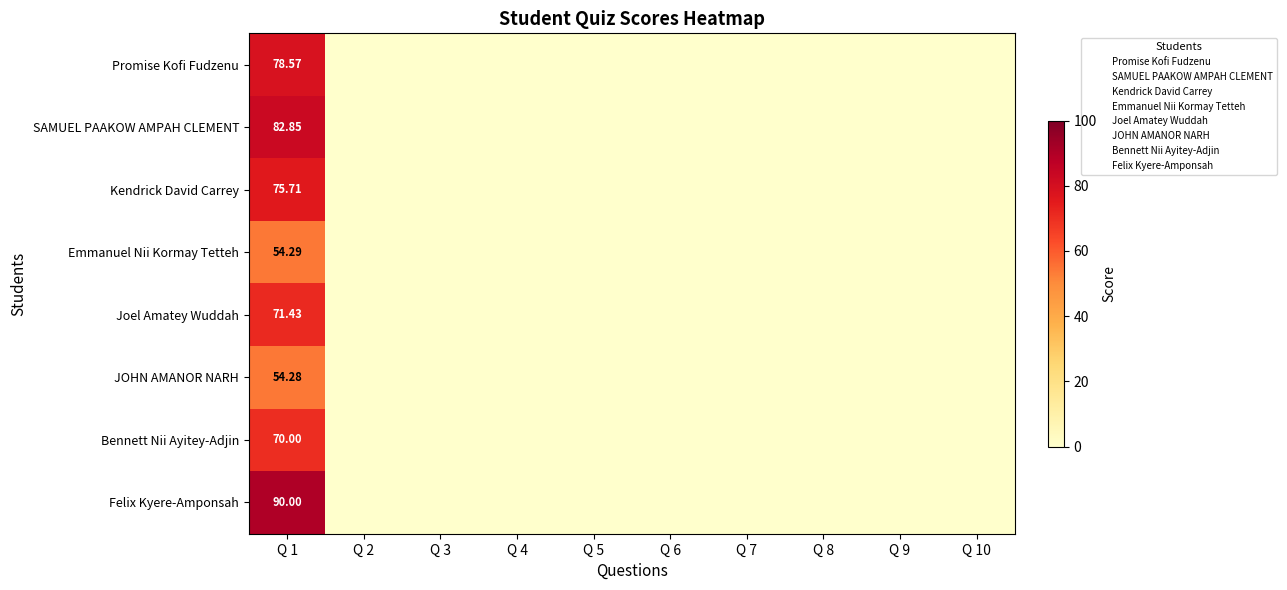

Rank the series by their maximum value, from highest to lowest.

Felix Kyere-Amponsah, SAMUEL PAAKOW AMPAH CLEMENT, Promise Kofi Fudzenu, Kendrick David Carrey, Joel Amatey Wuddah, Bennett Nii Ayitey-Adjin, Emmanuel Nii Kormay Tetteh, JOHN AMANOR NARH